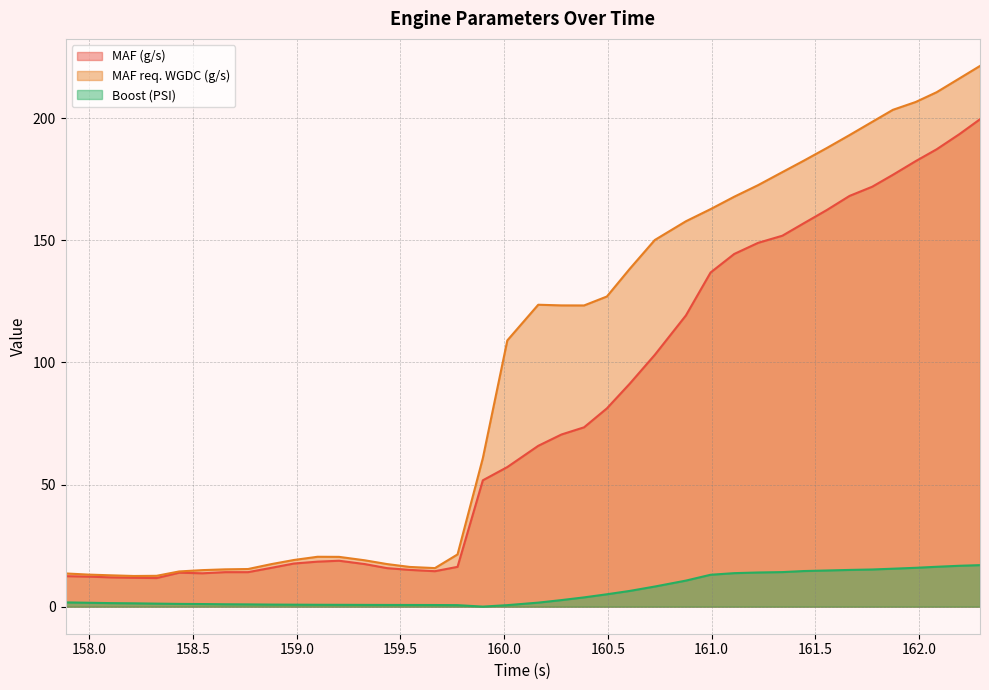

At how many categories does at least one series exceed 66?

21